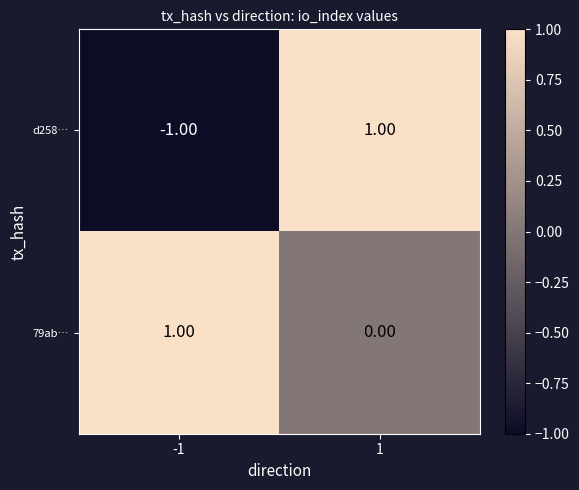

How many values in the d258… series are below 1?

1